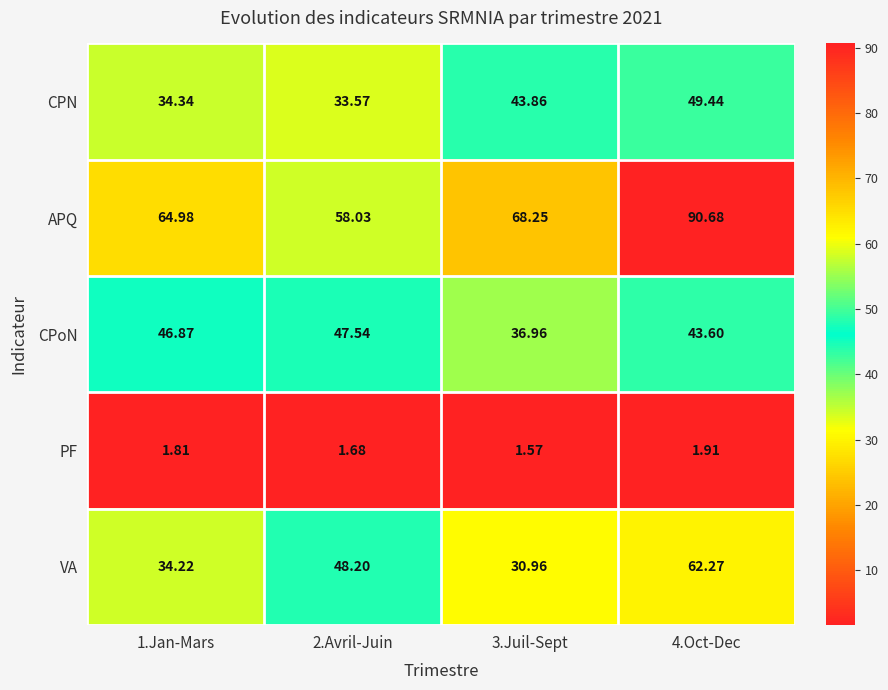

At which category is the sum across all series the highest?

4.Oct-Dec